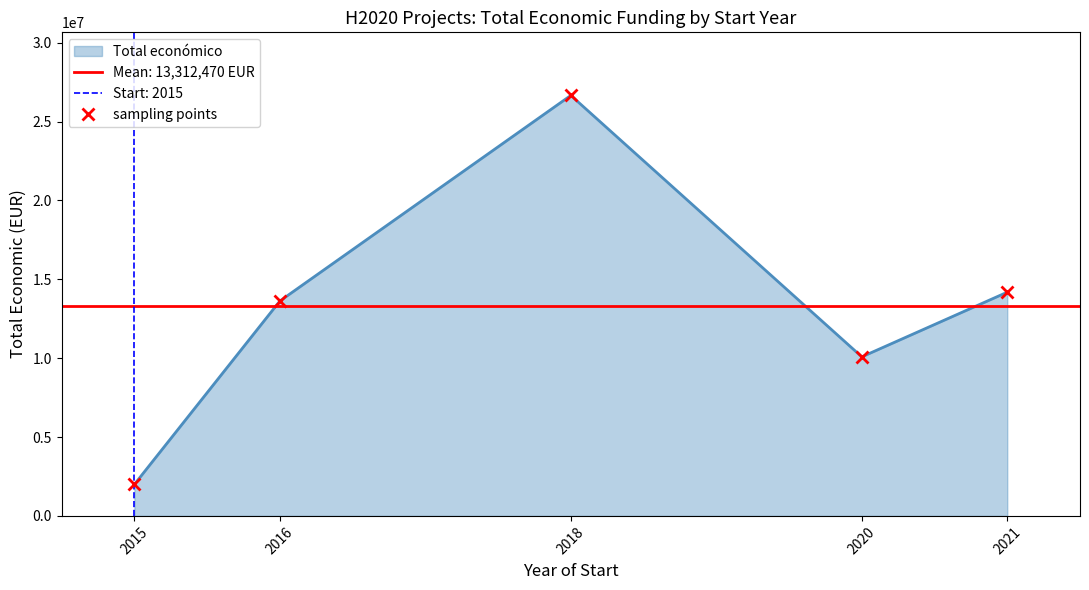

How many values exceed 13626590?

2